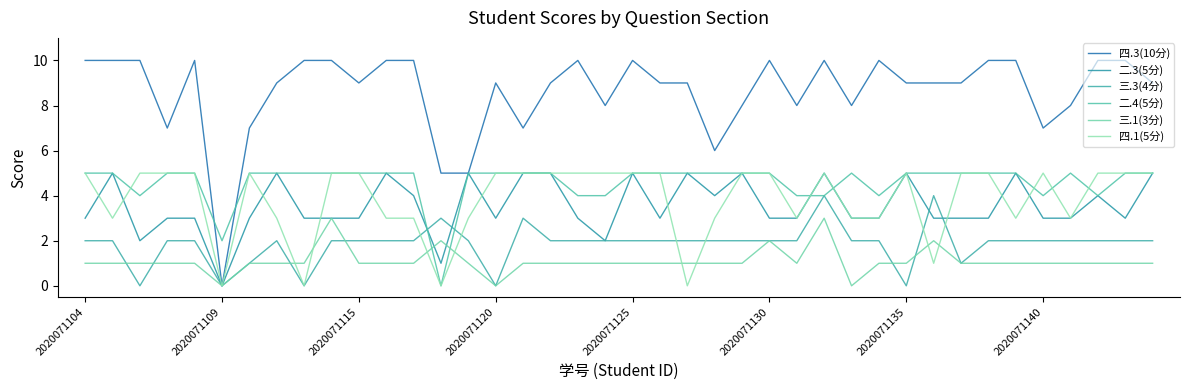

Is this an area chart (filled region under the line)?

No